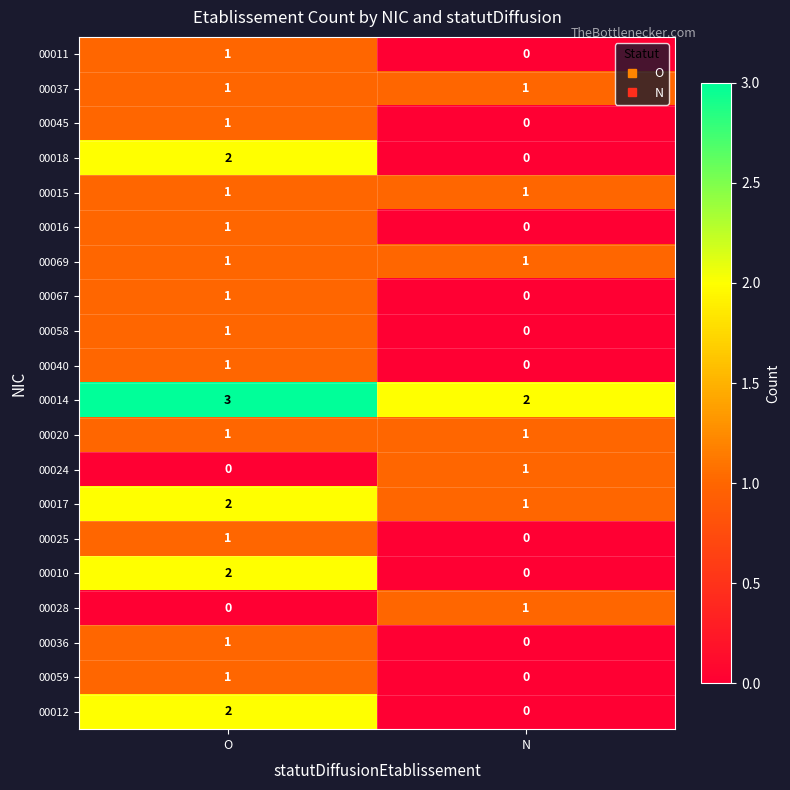

Is it true that 00012 equals 0 at N?

True